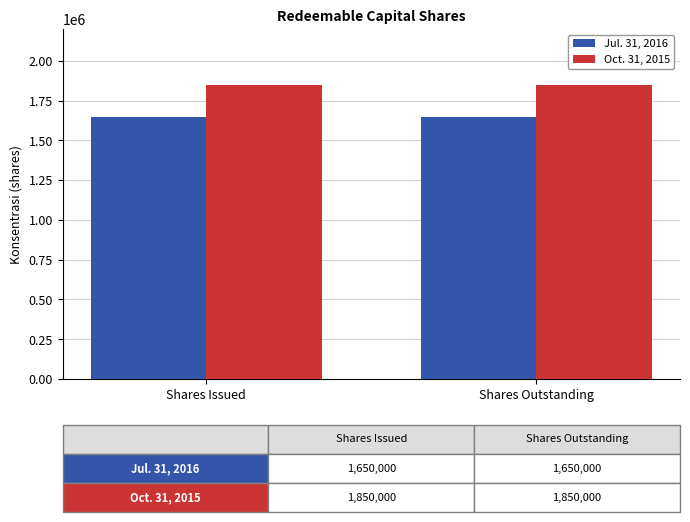

Reading right to left, what are all the values shown in this chart?

Jul. 31, 2016: 1650000	1650000
Oct. 31, 2015: 1850000	1850000